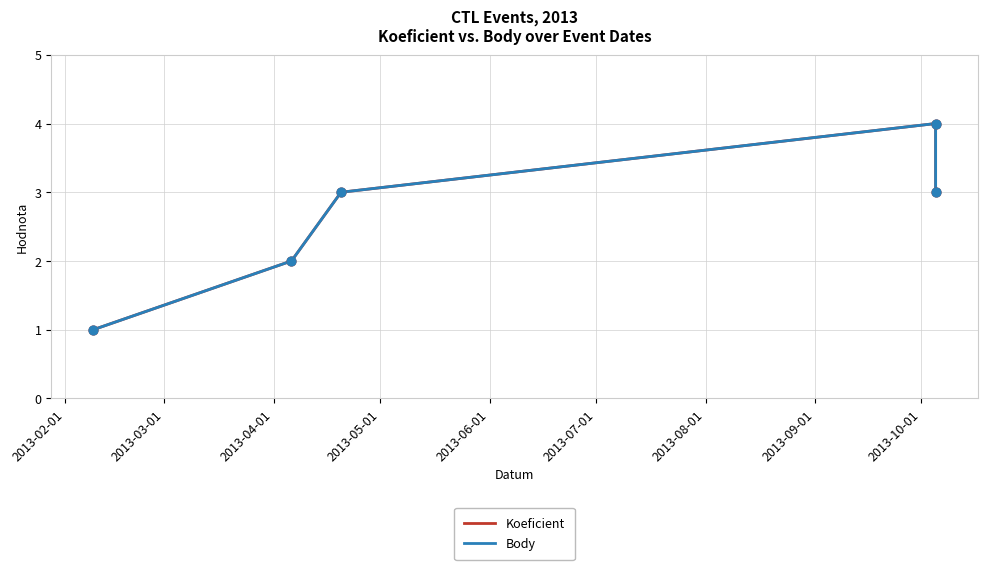

Is the value of Body at 2013-04-01 greater than the value of Koeficient at 2013-06-01?

No